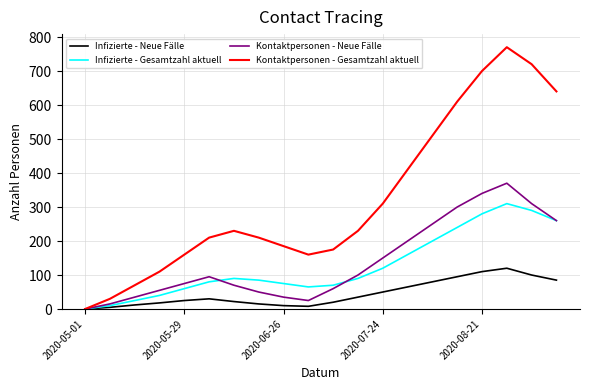

What is the greatest value displayed?

770